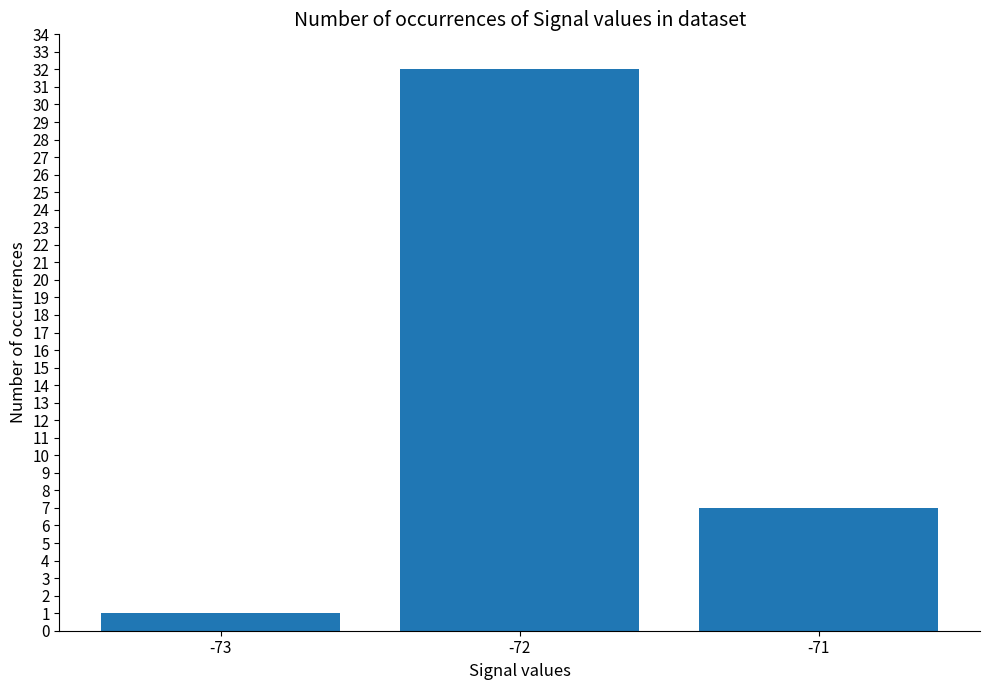

How many data points does each series have?

3